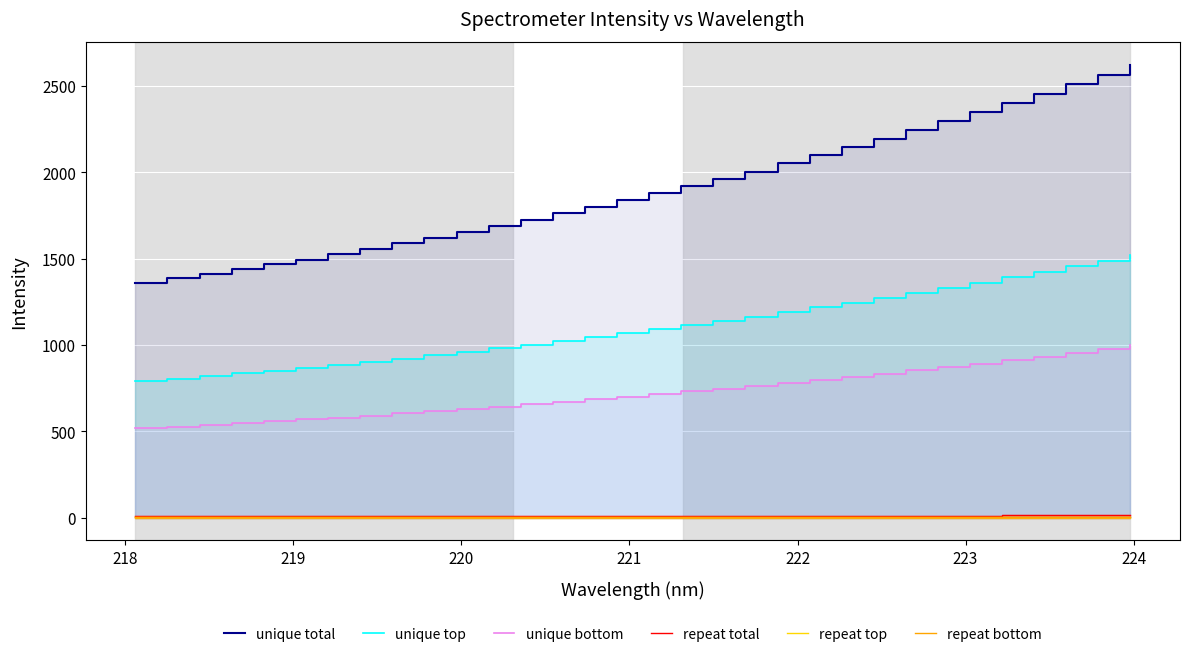

What is the difference between the maximum and minimum values in the unique total series?

1263.6